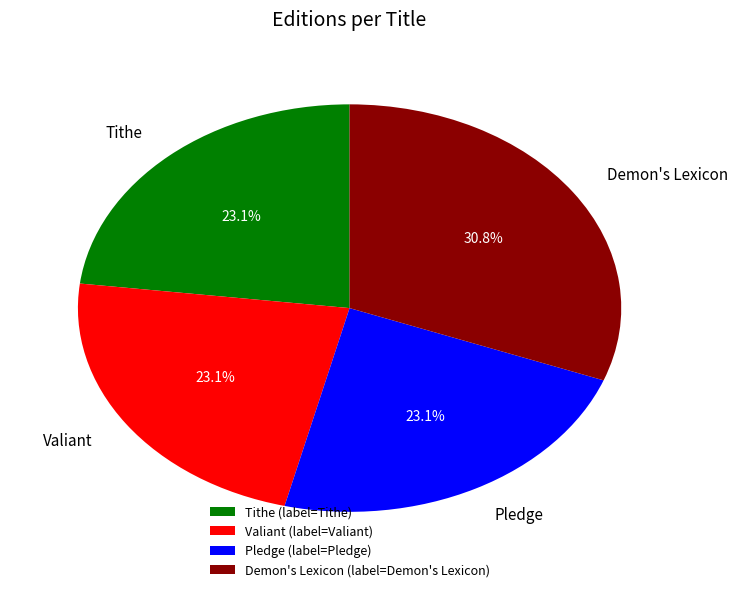

To the nearest percent, what is the difference between the Demon's Lexicon and Tithe slice percentages?

8%